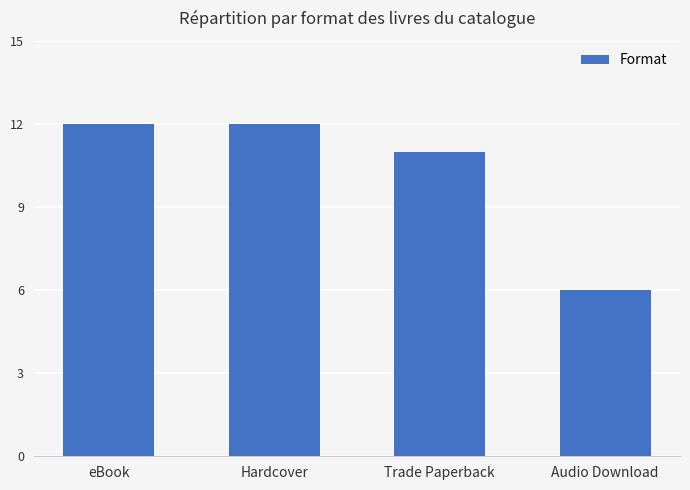

Reading left to right, extract all data points from this chart.

eBook=12	Hardcover=12	Trade Paperback=11	Audio Download=6